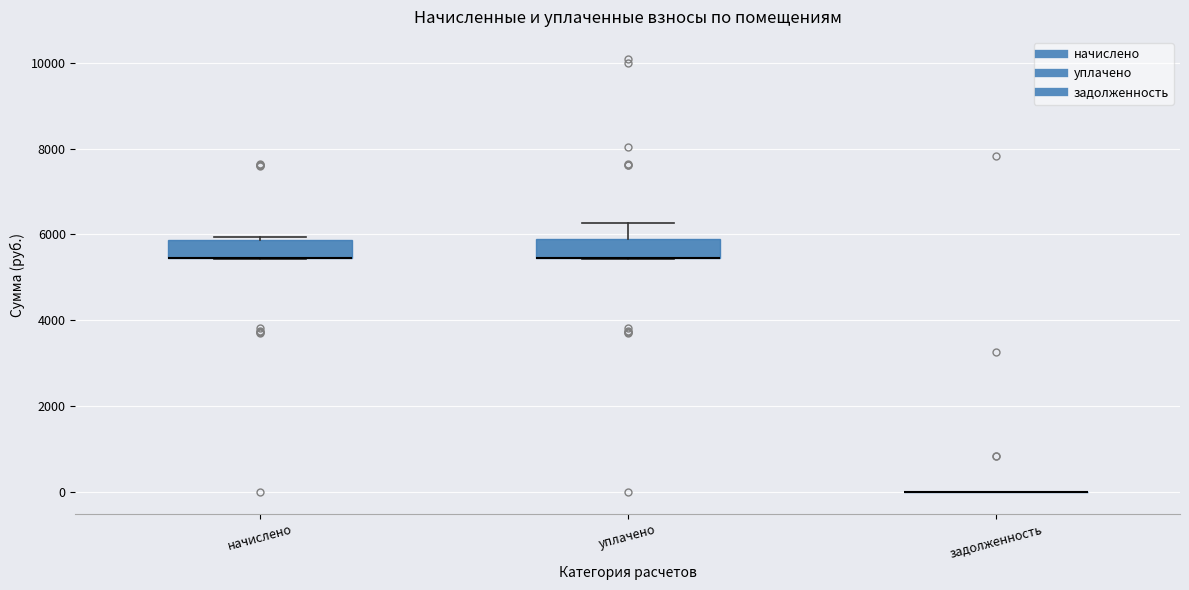

Where is the lower edge of the box for уплачено on the y-axis? The values are not printed on the chart, so give them approximately, as read against the axis.

5400